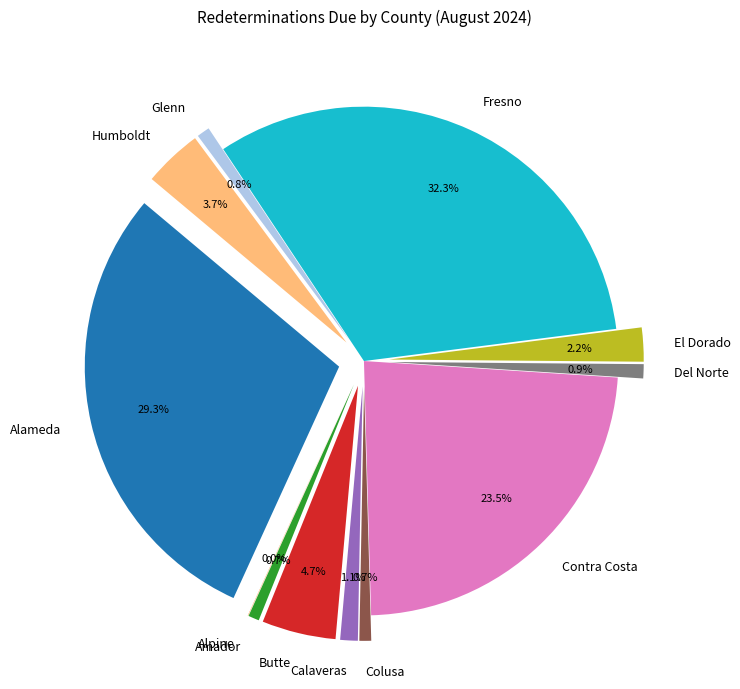

Rank the categories by value from lowest to highest.

Alpine, Amador, Colusa, Glenn, Del Norte, Calaveras, El Dorado, Humboldt, Butte, Contra Costa, Alameda, Fresno